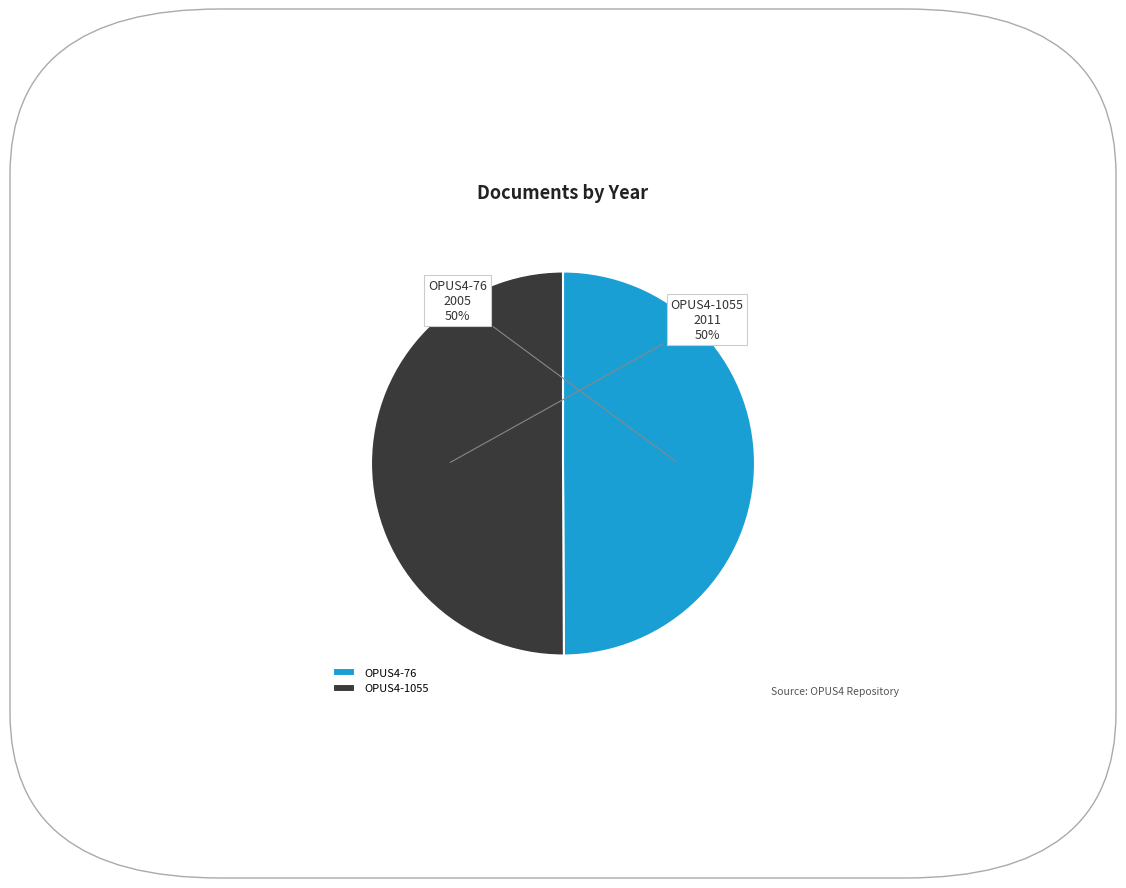

The OPUS4-76 slice represents 50% of the pie. True or false?

True